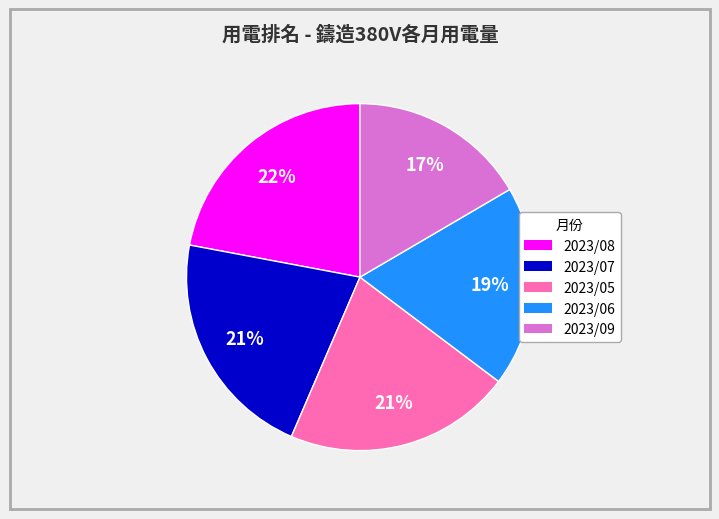

How many segments does this pie chart have?

5